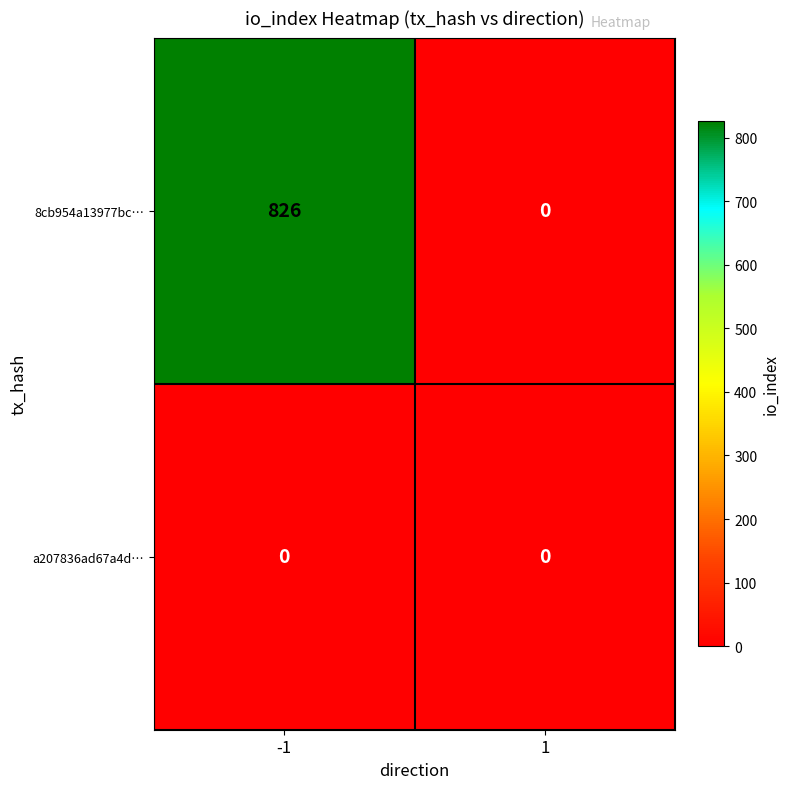

List the series in order of their peak value, highest first.

8cb954a13977bc…, a207836ad67a4d…